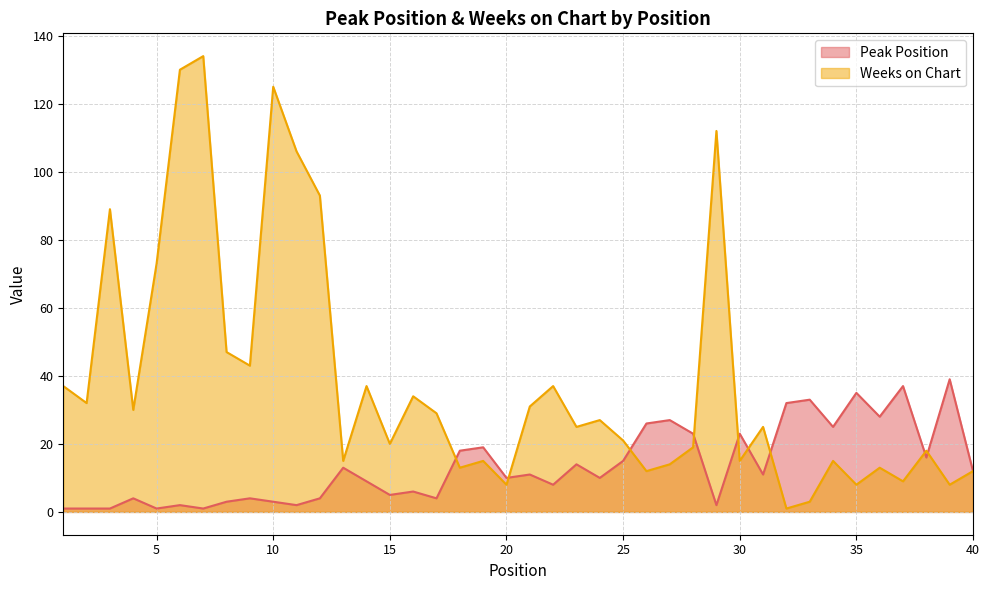

Which has a higher value, 8 or 37?

37